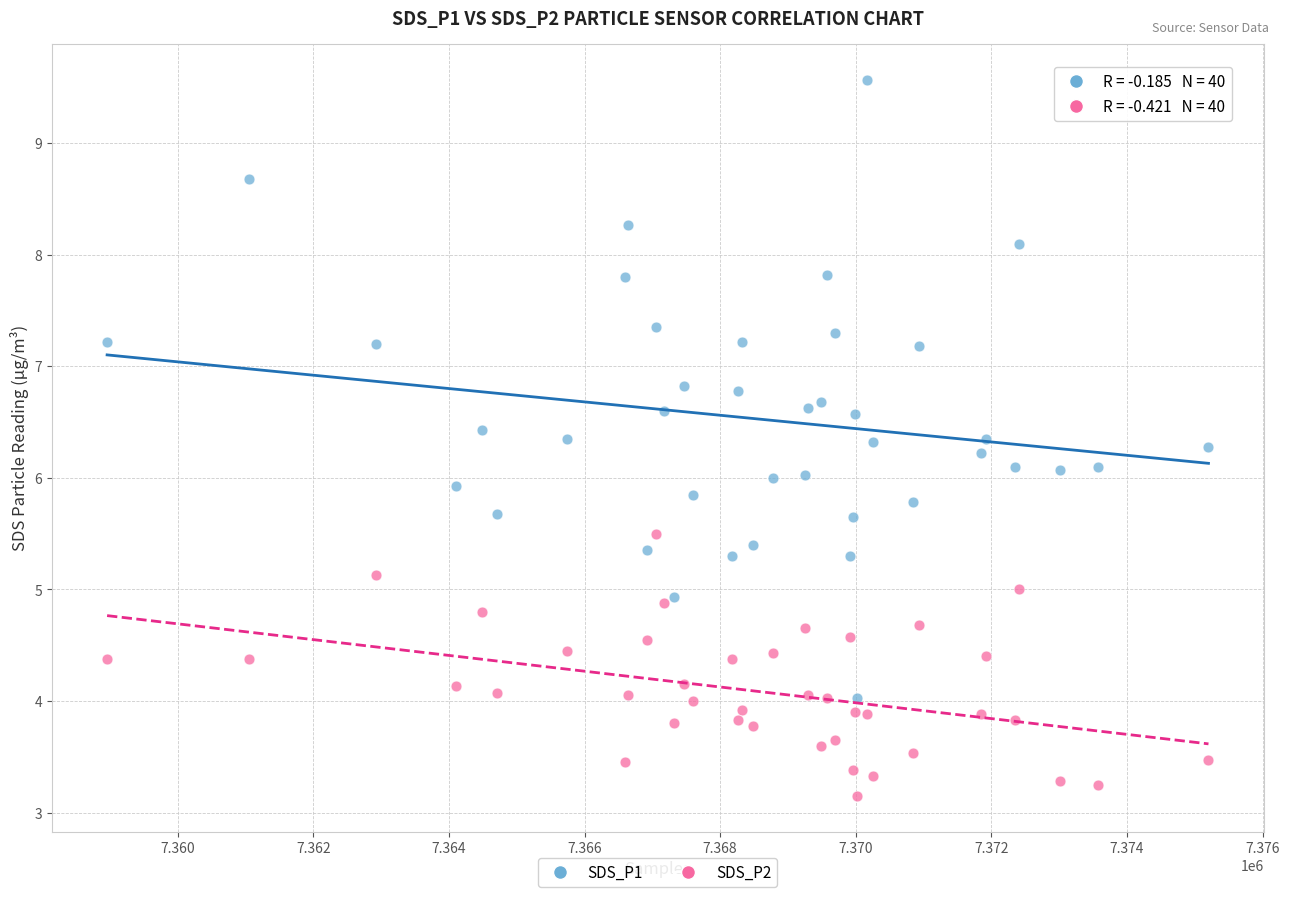

What are all the series names shown in the legend?

SDS_P1, SDS_P2